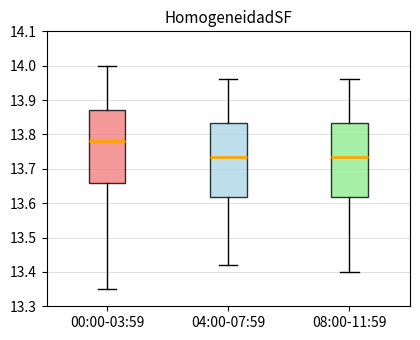

Reading left to right, read every box against the y-axis: the position of its median line, the range the box covers, and the ends of its whiskers. The values are not printed on the chart, so give them approximately, as read against the axis.

00:00-03:59: median 13.78, box 13.66 to 13.87, whiskers 13.35 to 14.00
04:00-07:59: median 13.74, box 13.62 to 13.83, whiskers 13.42 to 13.96
08:00-11:59: median 13.74, box 13.62 to 13.83, whiskers 13.40 to 13.96